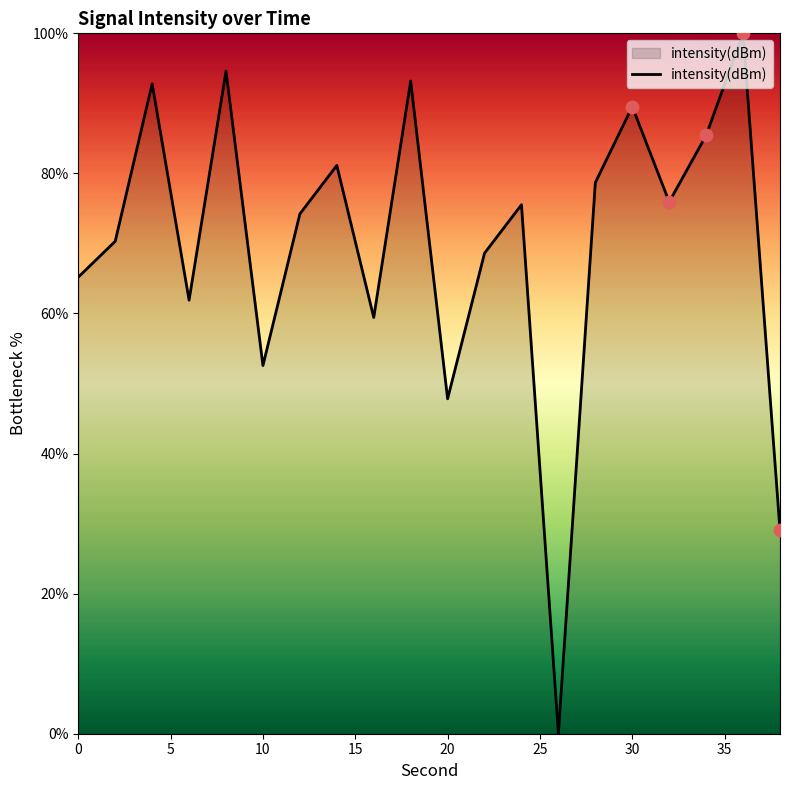

What is the maximum value shown in the chart?

100.0